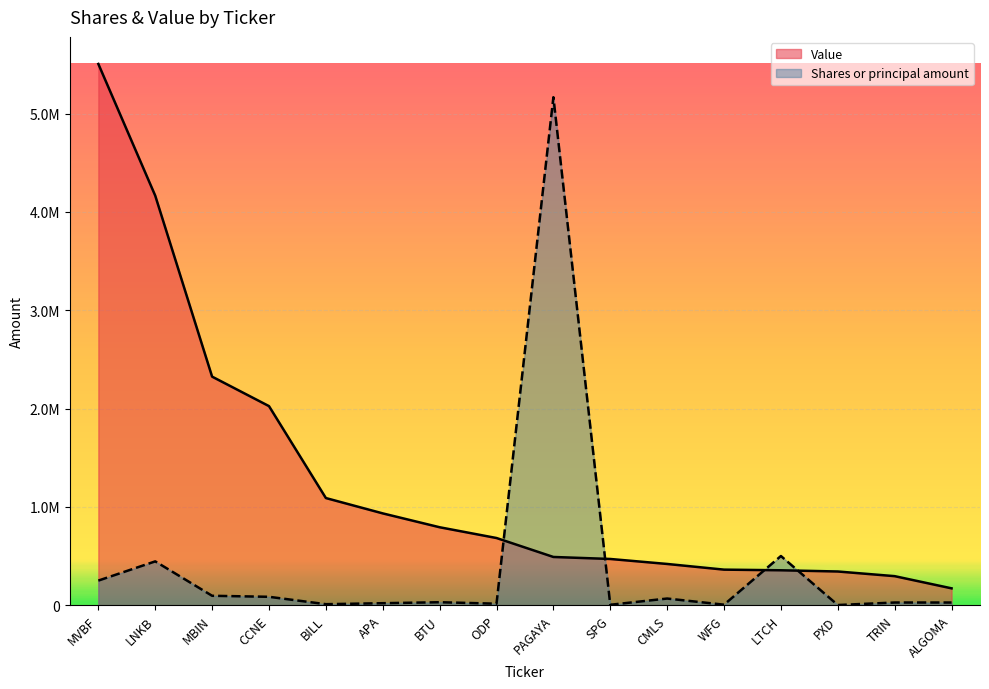

What are all the series names shown in the legend?

Value, Shares or principal amount